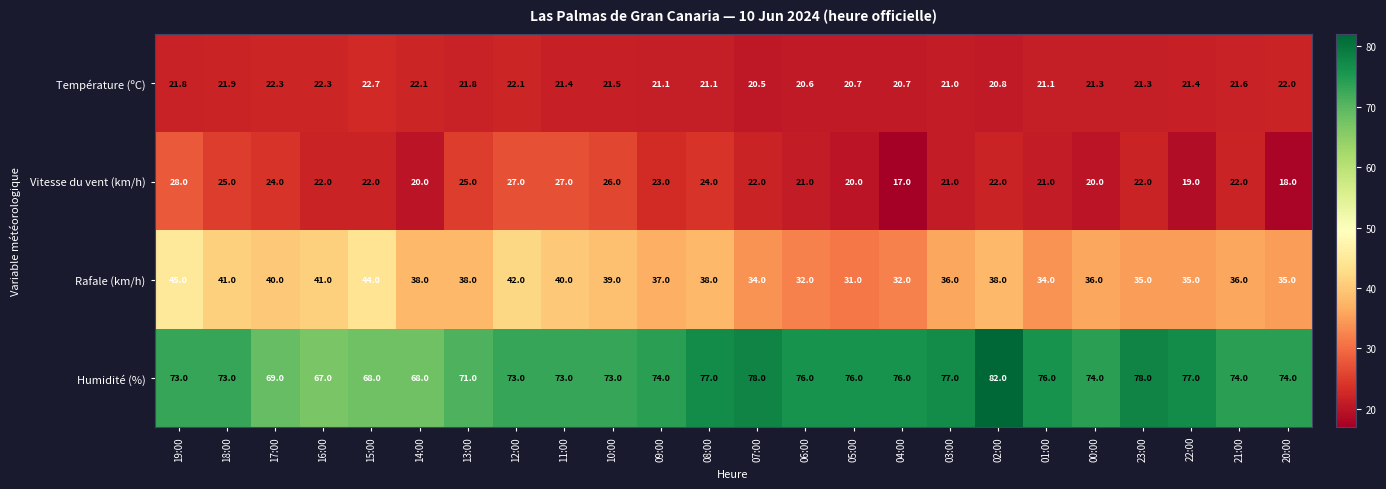

What is the minimum value for Température (ºC)?

20.5